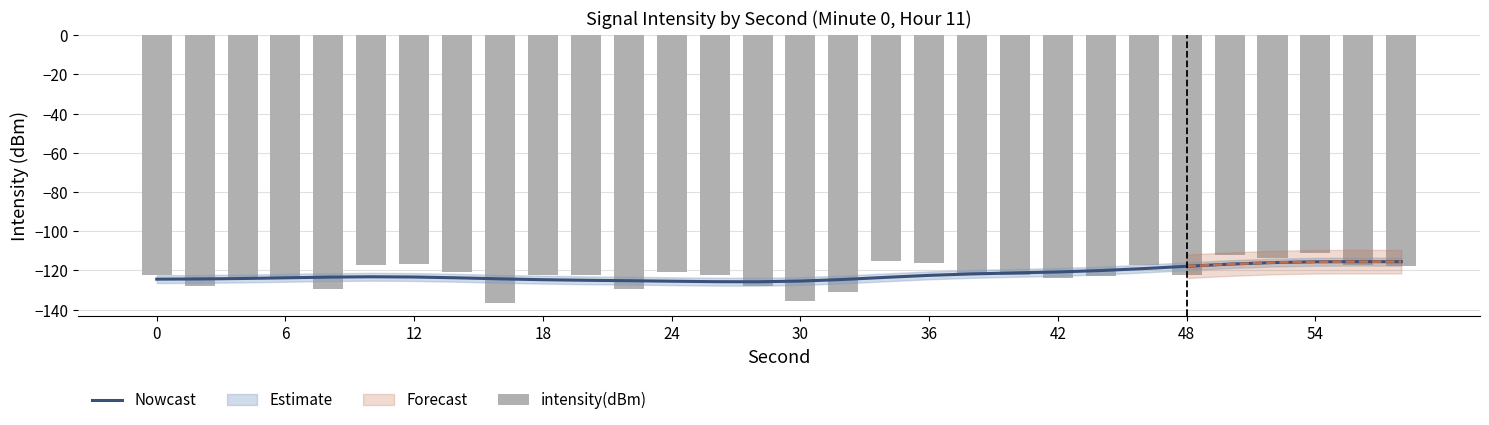

How many groups of bars are there?

30